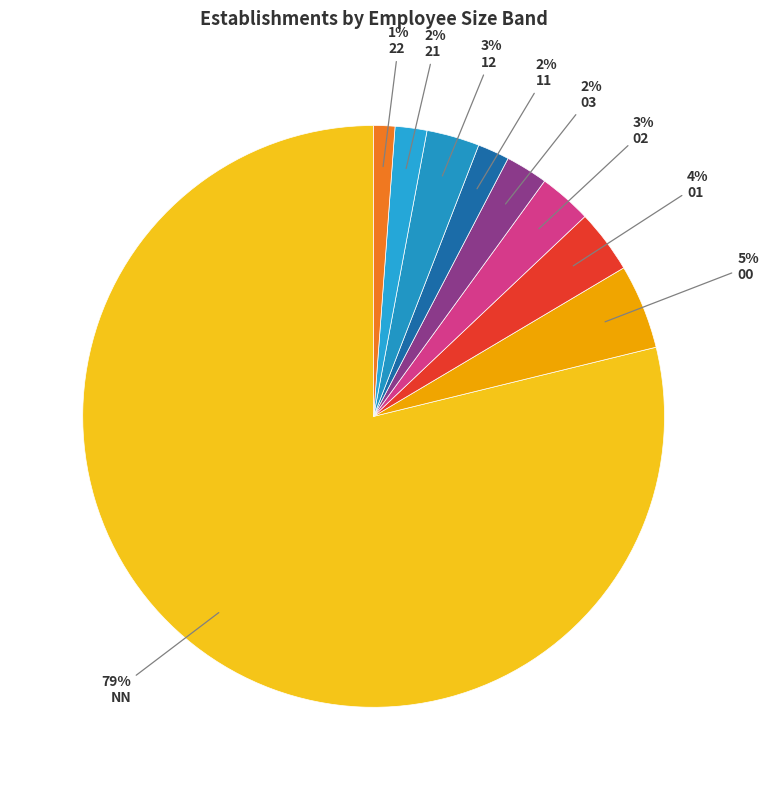

Rank the categories by value from lowest to highest.

22, 11, 21, 03, 02, 12, 01, 00, NN